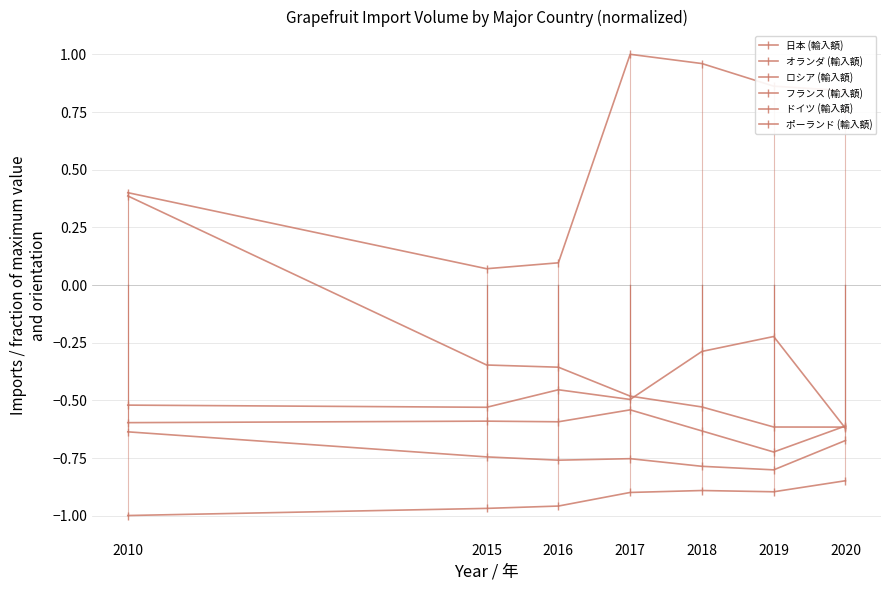

How many values in the 日本 (輸入額) series exceed 0?

1